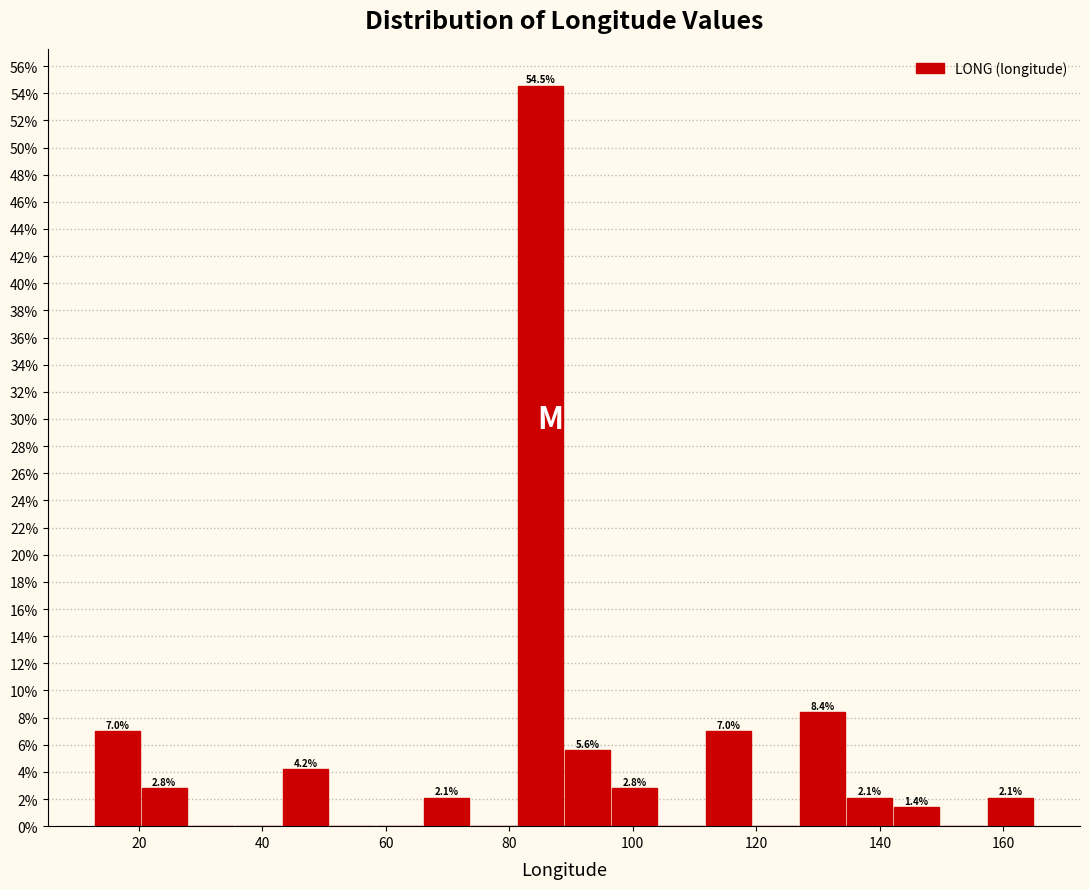

Read against the x-axis, roughly where is the centre of the tallest bar?

86